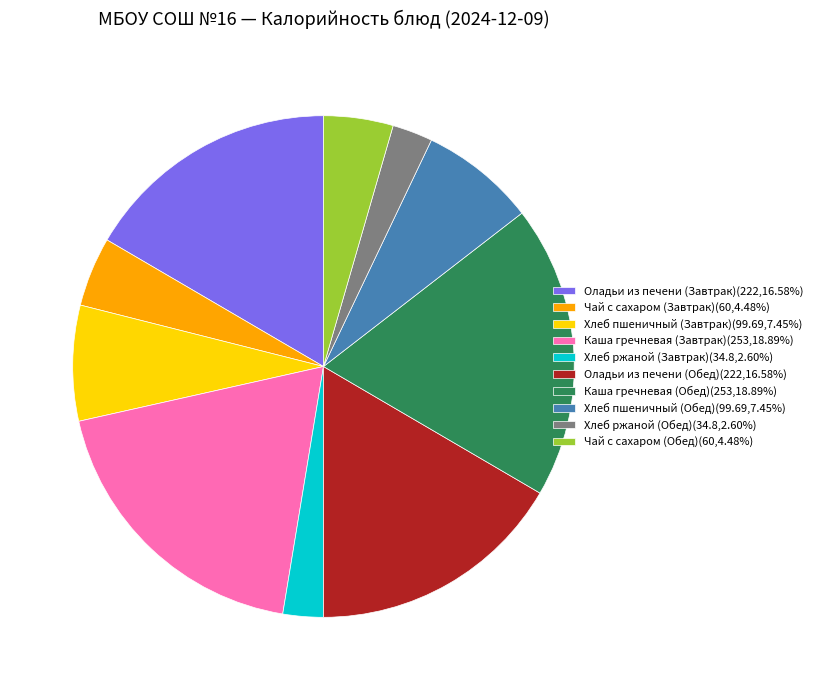

True or false: Чай с сахаром (Завтрак) accounts for 11% of the total.

False